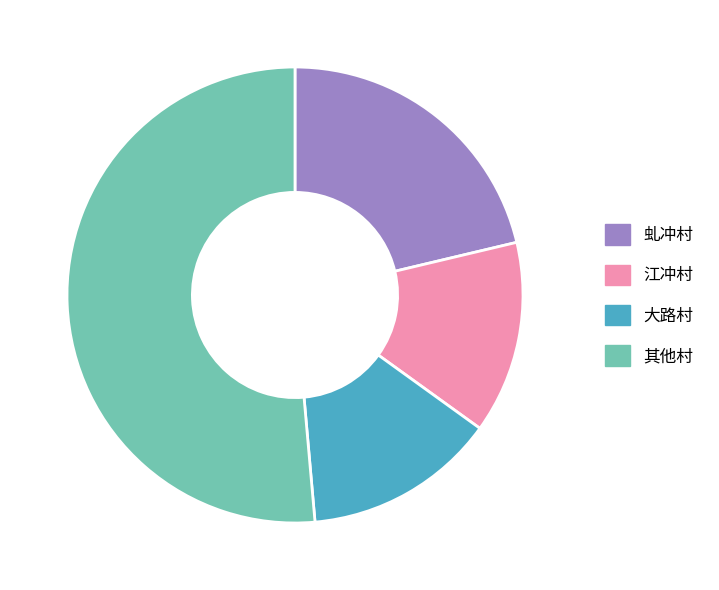

Is there any slice that represents more than half of the pie?

Yes